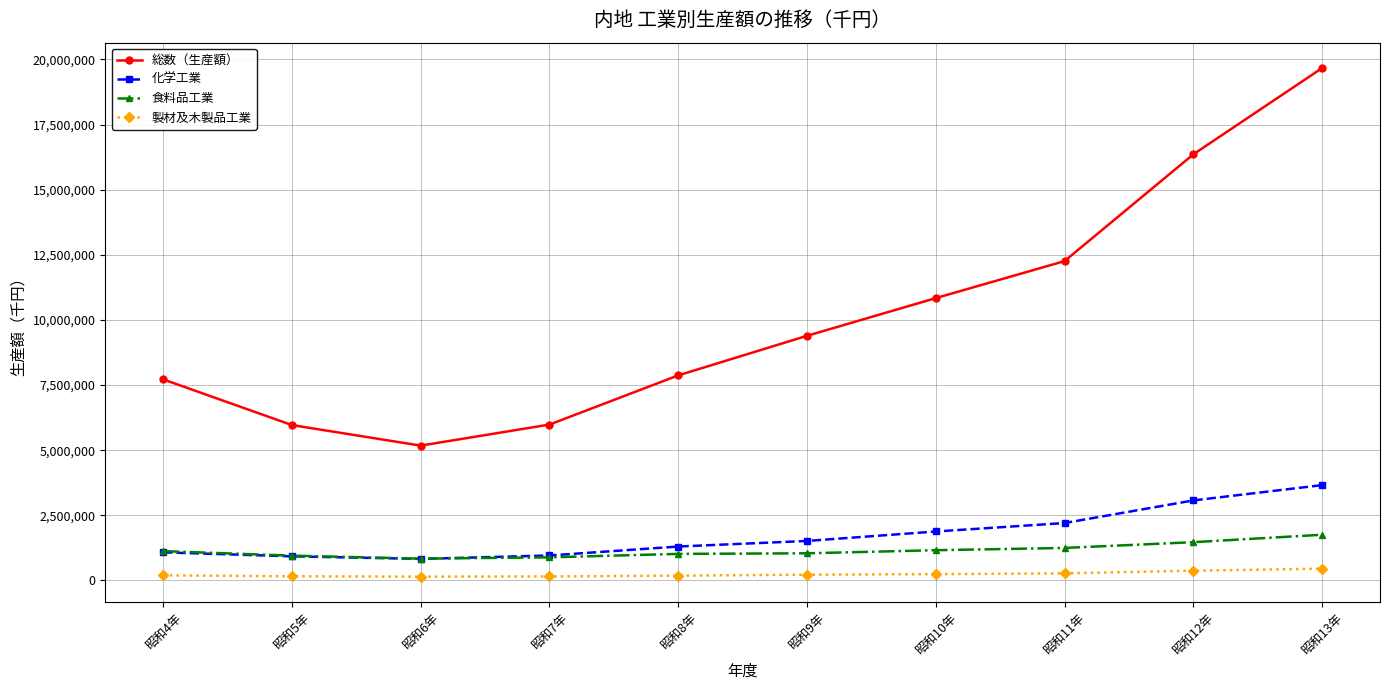

Which series has the largest total across all categories?

総数（生産額）